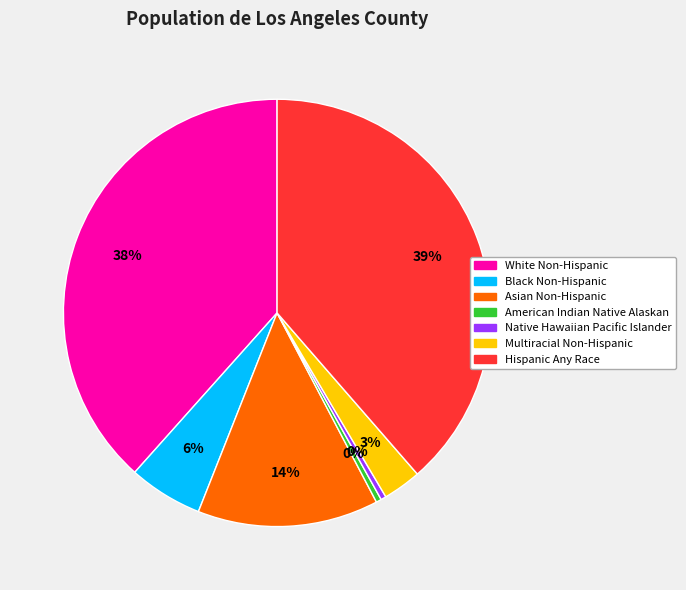

Which has a higher value, Multiracial Non-Hispanic or American Indian Native Alaskan?

Multiracial Non-Hispanic